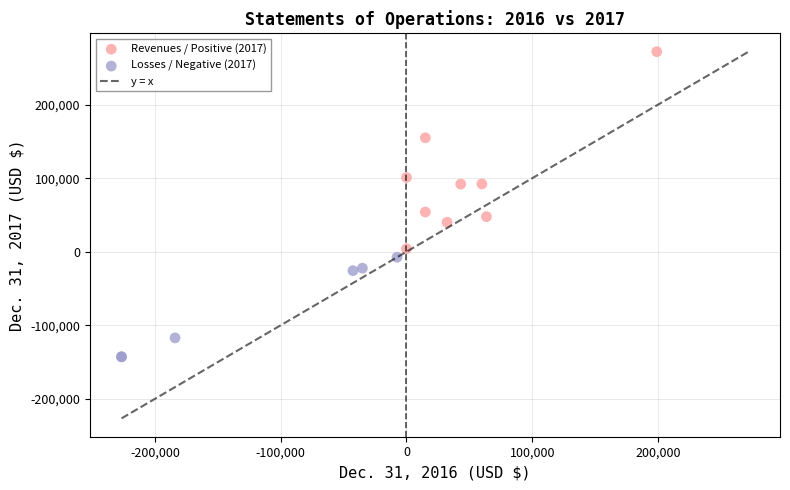

Which series reaches the maximum Y coordinate?

Revenues / Positive (2017)